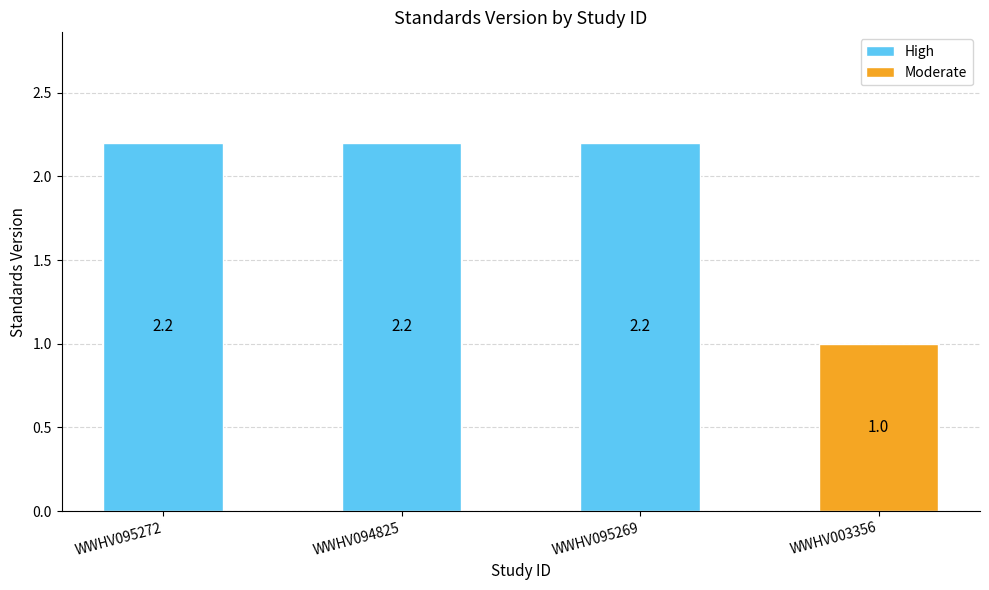

How many data points are above 2?

3